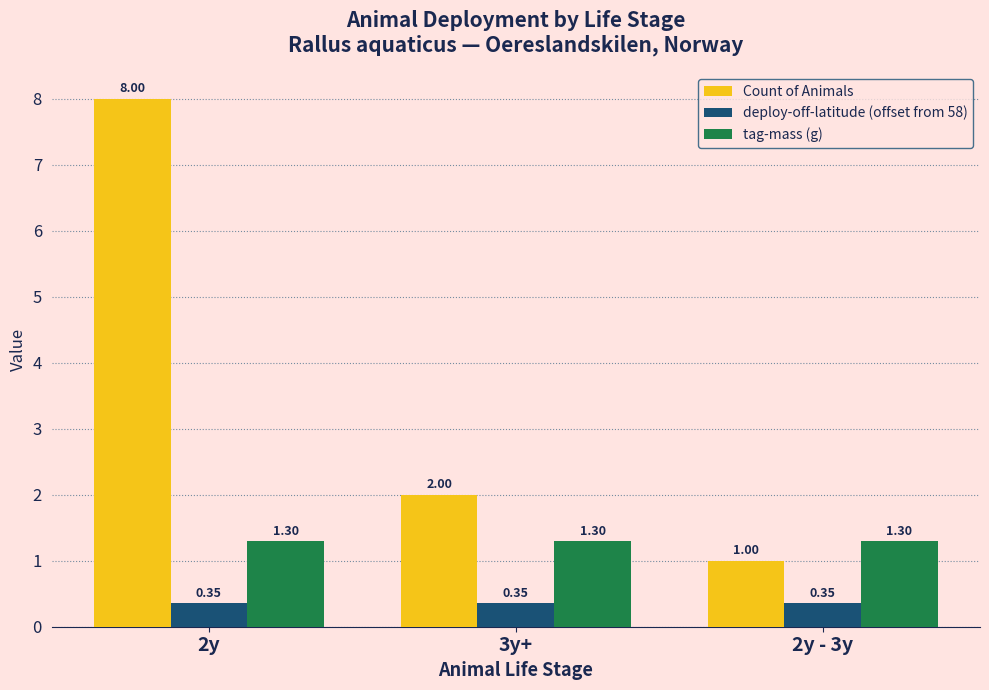

What is the spread (max minus min) of values at 2y?

7.6